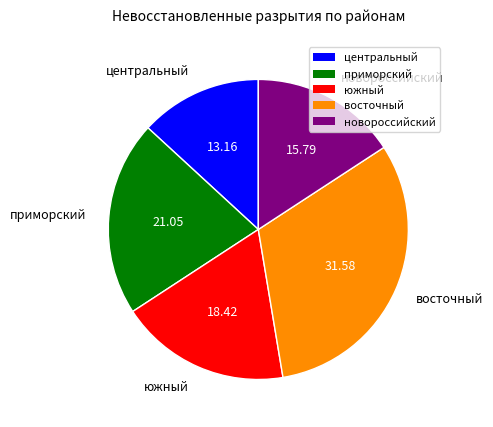

What is the smallest slice in the pie chart?

центральный